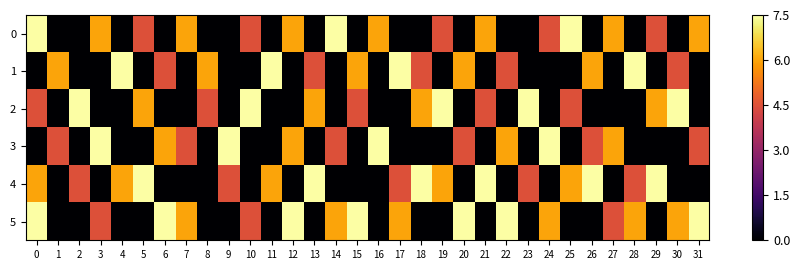

Which series has the largest total across all categories?

row_5